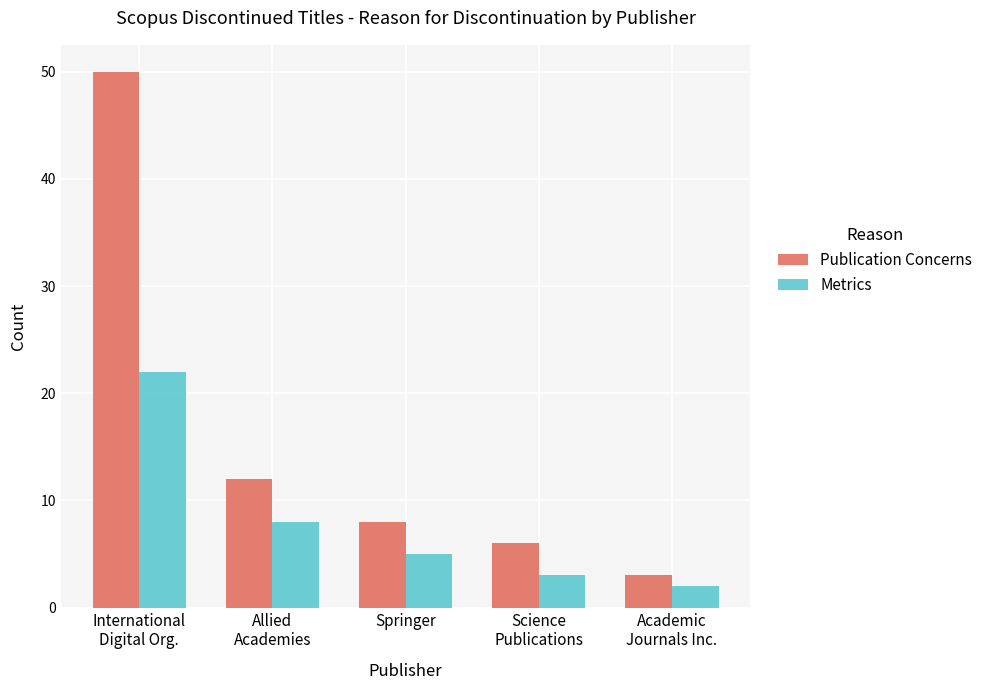

True or false: Metrics has a value of 1 at Springer.

False